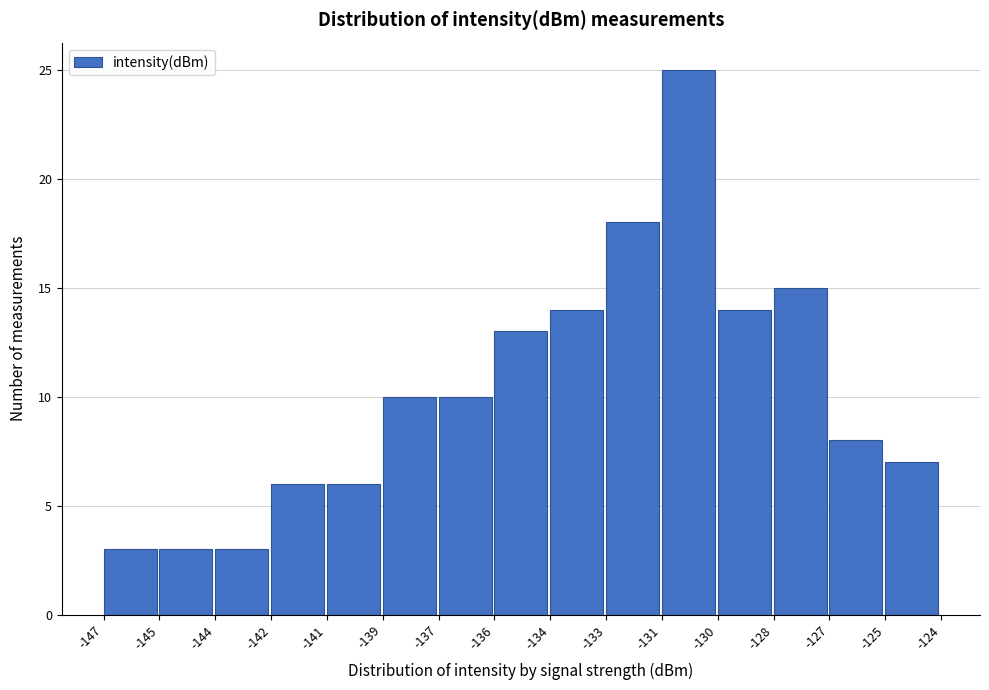

Reading right to left, extract all data points from this chart.

-125=7	-127=8	-128=15	-130=14	-131=25	-133=18	-134=14	-136=13	-137=10	-139=10	-141=6	-142=6	-144=3	-145=3	-147=3